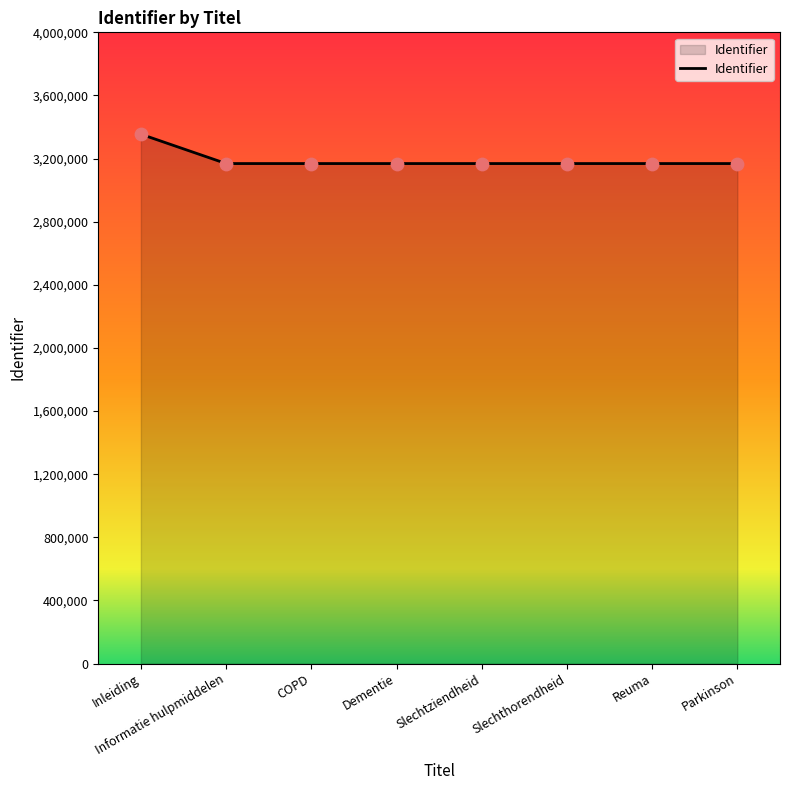

Approximately how many times larger is the value at Informatie hulpmiddelen compared to Parkinson?

1.0